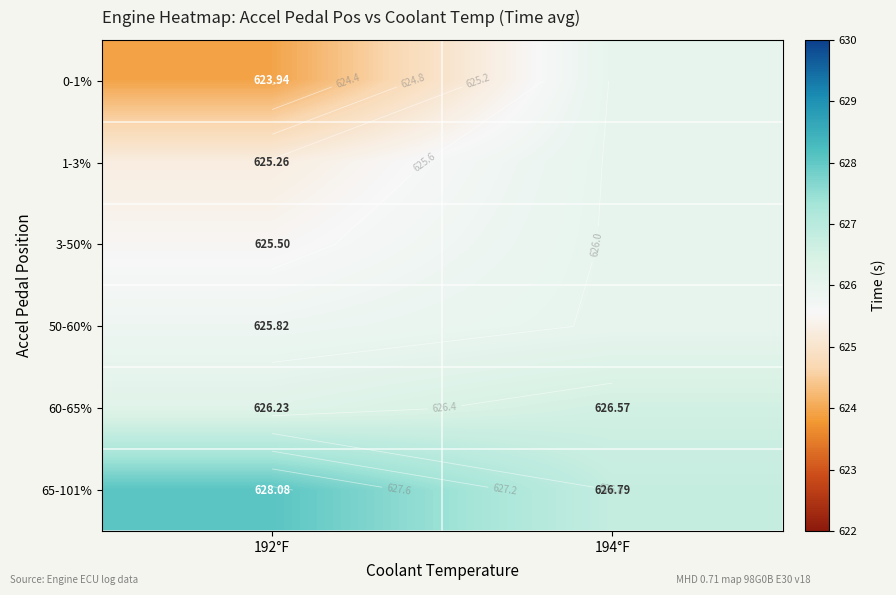

At how many categories does at least one series exceed 626?

2